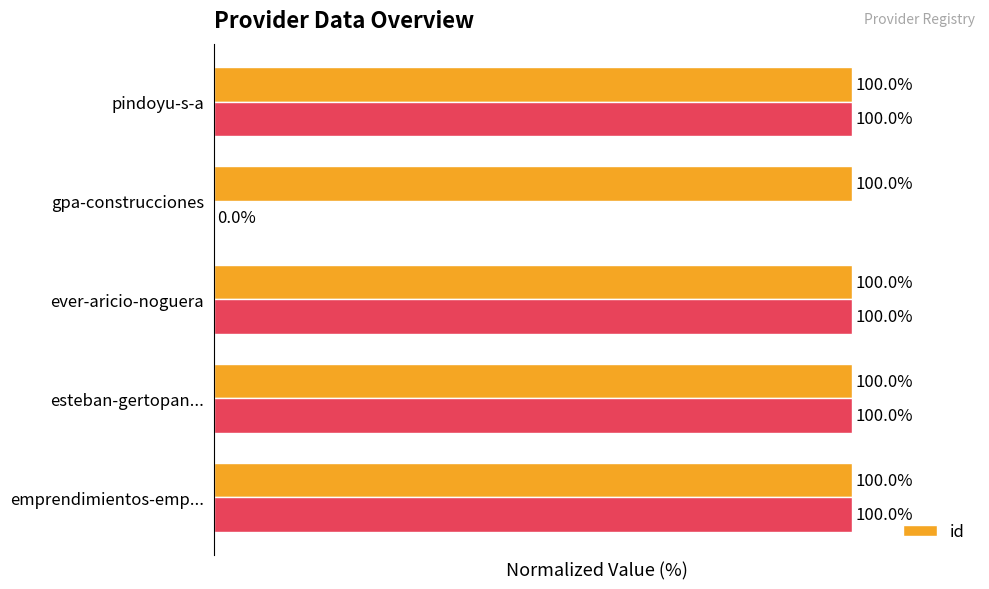

Where is id nearest to the value 99?

emprendimientos-emp...